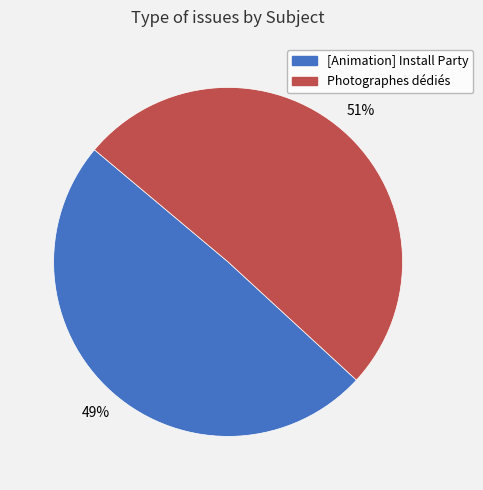

Which category has the smallest portion of the pie?

[Animation] Install Party